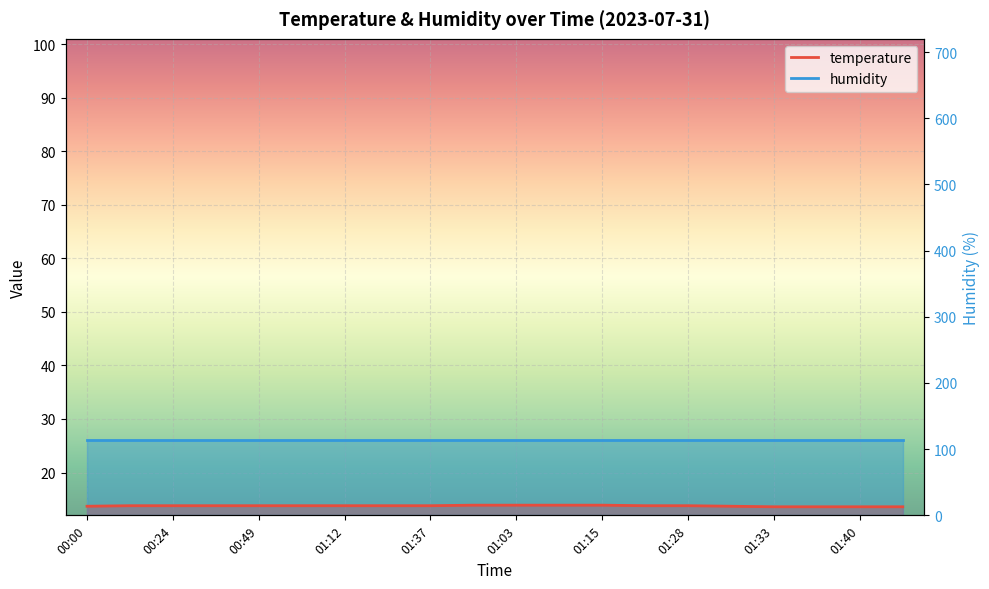

What is the label of the 13th point from the left?

01:15